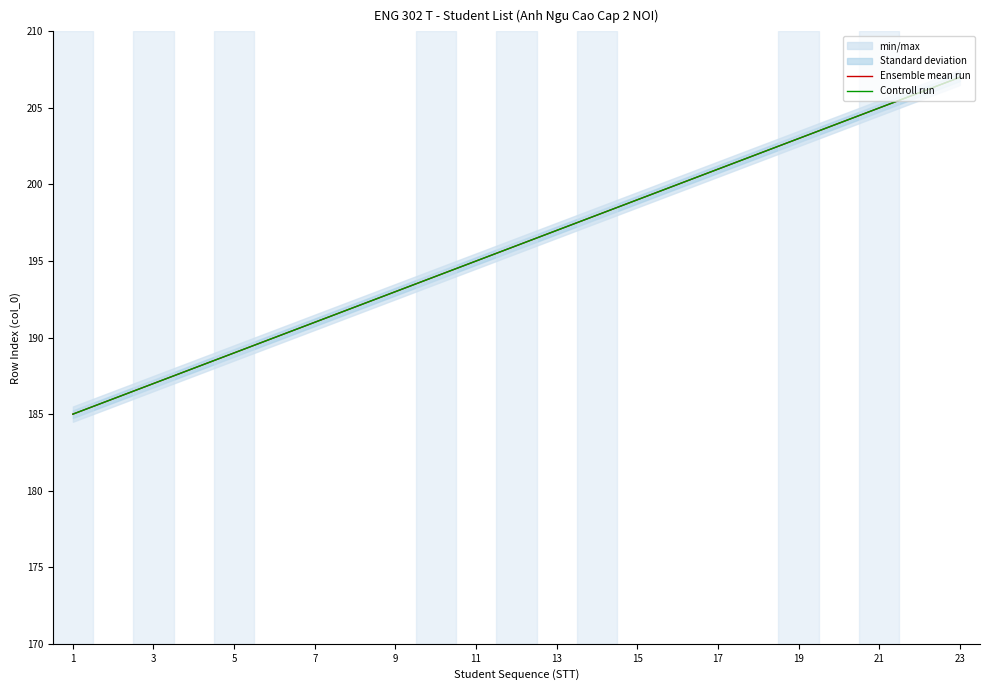

Which series has the widest spread of values?

Ensemble mean run